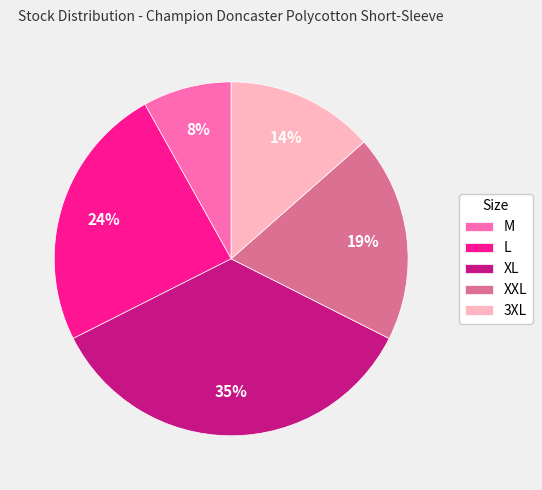

Is the sum of 3XL and XXL greater than half?

No